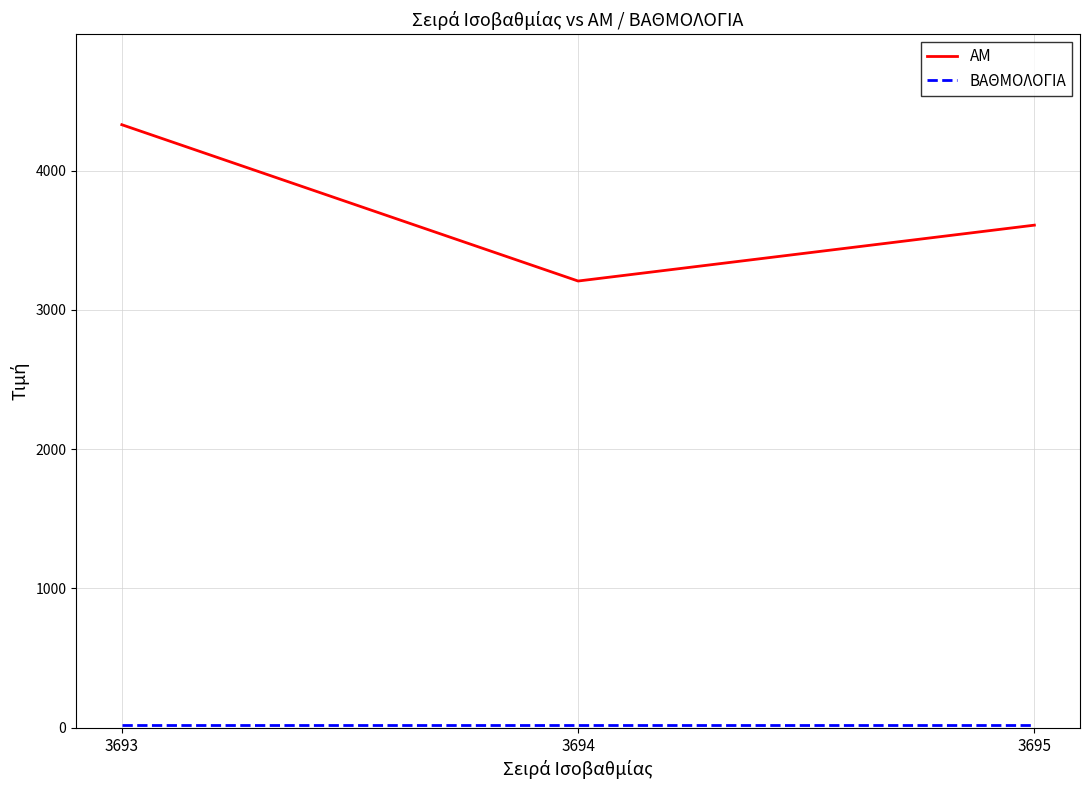

What is the greatest value displayed?

4329.0